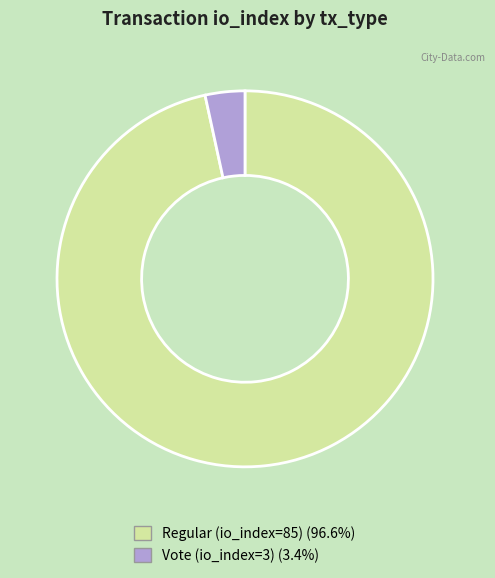

Do Vote (io_index=3) and Regular (io_index=85) together represent more than half of the pie?

Yes